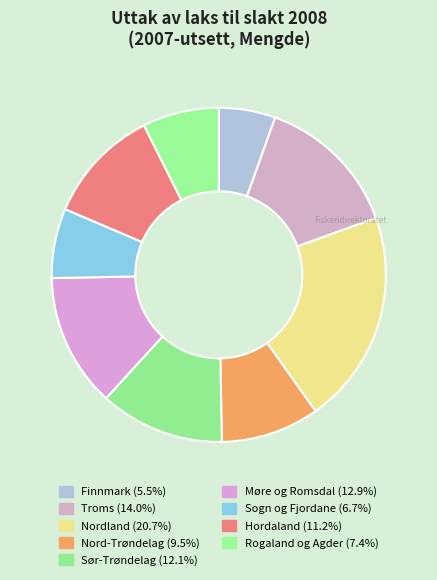

Is there a majority slice in this chart?

No